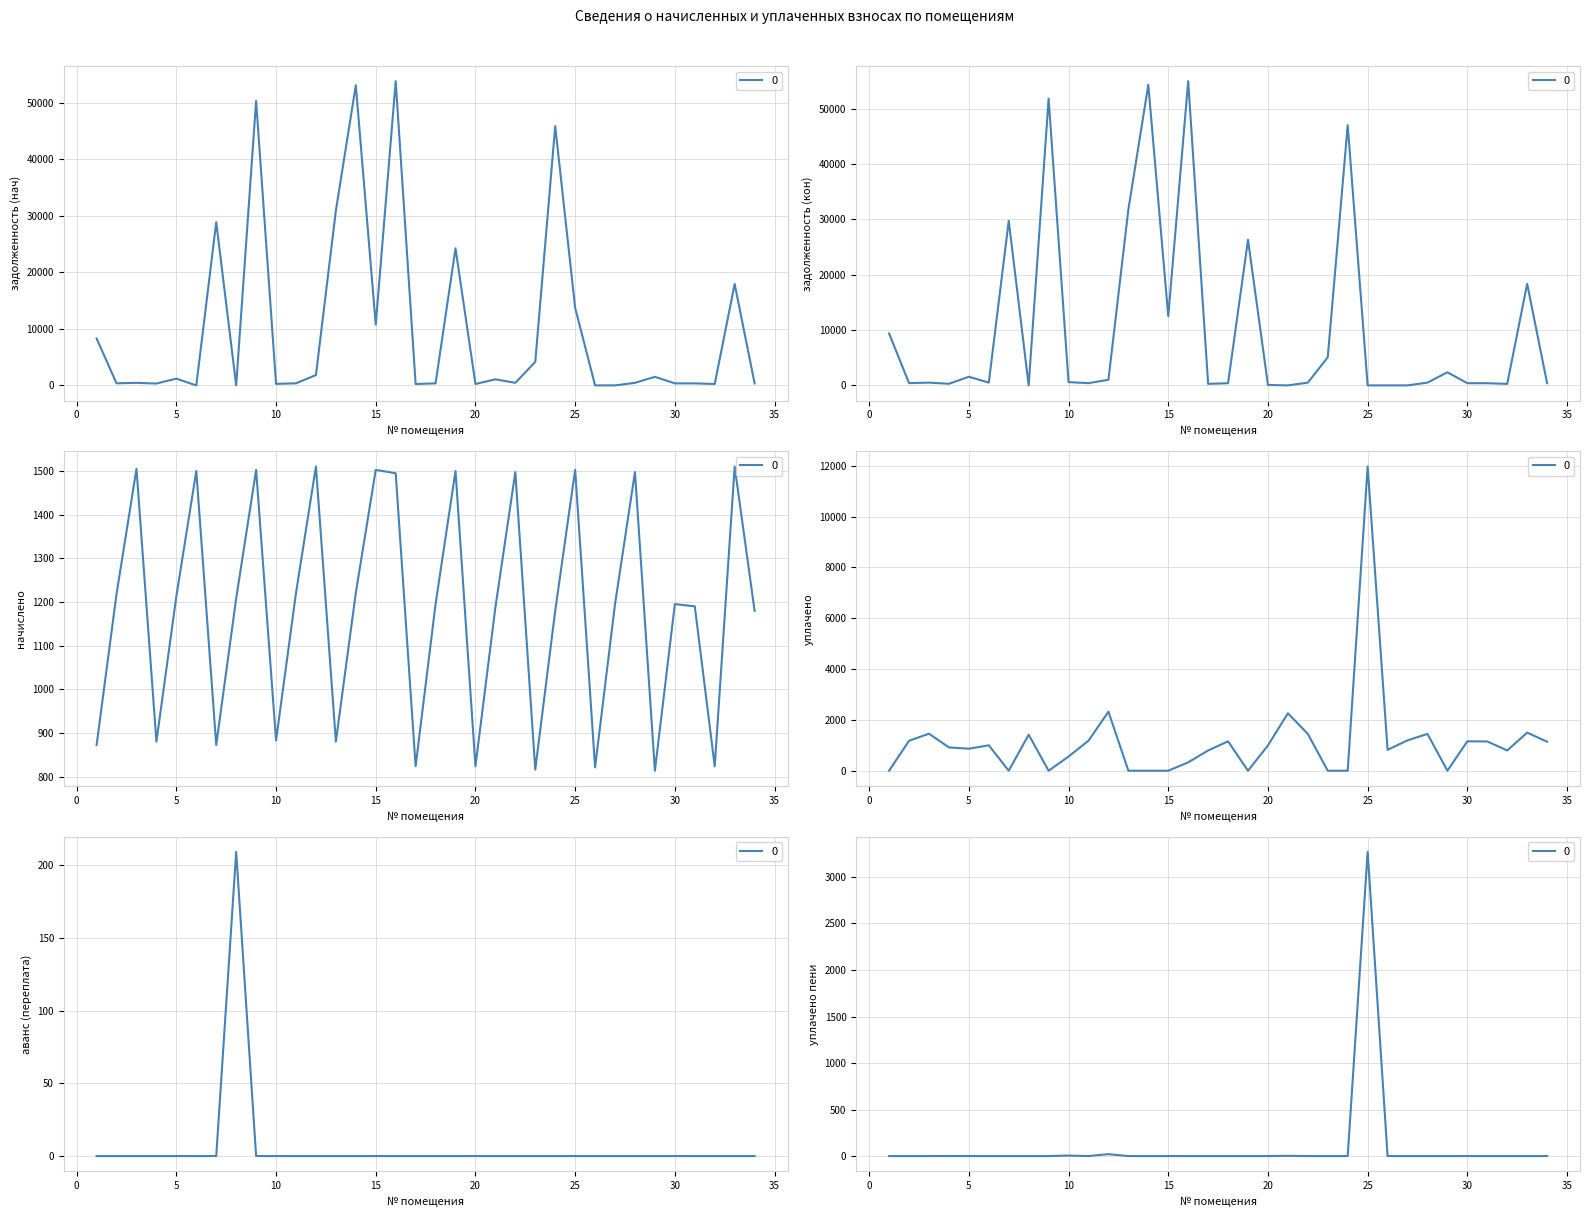

Reading right to left, extract all data points from this chart.

задолженность (нач): 355.4	17942.7	248.3	358.5	360.1	1516.0	451.0	0.0	0.0	13736.5	45884.8	4158.3	451.0	1074.3	248.3	24257.6	360.1	248.3	53830.8	10746.5	53116.8	30917.7	1828.2	367.8	269.3	50347.7	0.0	28871.7	0.0	1195.3	330.4	453.4	367.0	8298.5
задолженность (кон): 393.2	18364.2	274.7	396.6	398.4	2368.2	499.0	0.0	0.0	0.0	47064.5	5086.6	499.0	0.0	77.3	26331.3	398.4	274.7	54996.3	12524.6	54337.4	31798.0	1011.3	406.9	588.6	51849.8	0.0	29744.3	498.5	1558.1	293.5	501.6	406.0	9379.9
начислено: 1179.7	1509.8	824.0	1190.0	1195.0	813.8	1497.0	1195.0	821.4	1502.1	1179.7	816.3	1497.0	1187.4	824.0	1499.6	1195.0	824.0	1494.5	1502.1	1220.6	880.3	1509.8	1220.6	882.9	1502.1	1207.9	872.6	1499.6	1213.0	880.3	1504.7	1218.1	872.6
уплачено: 1141.9	1500.0	797.6	1151.8	1156.8	0.0	1449.1	1195.0	821.4	11968.9	0.0	0.0	1449.1	2260.6	994.9	0.0	1156.8	797.6	329.0	0.0	0.0	0.0	2322.8	1181.5	559.3	0.0	1416.9	0.0	999.7	867.0	917.3	1456.5	1179.1	0.0
аванс (переплата): 0.0	0.0	0.0	0.0	0.0	0.0	0.0	0.0	0.0	0.0	0.0	0.0	0.0	0.0	0.0	0.0	0.0	0.0	0.0	0.0	0.0	0.0	0.0	0.0	0.0	0.0	209.1	0.0	0.0	0.0	0.0	0.0	0.0	0.0
уплачено пени: 0.0	0.0	0.0	0.0	0.0	0.0	0.0	0.0	0.0	3269.7	0.0	0.0	0.0	2.6	0.0	0.0	0.0	0.0	0.0	0.0	0.0	0.0	20.4	0.0	5.3	0.0	0.0	0.0	0.0	0.0	0.1	0.0	0.0	0.0